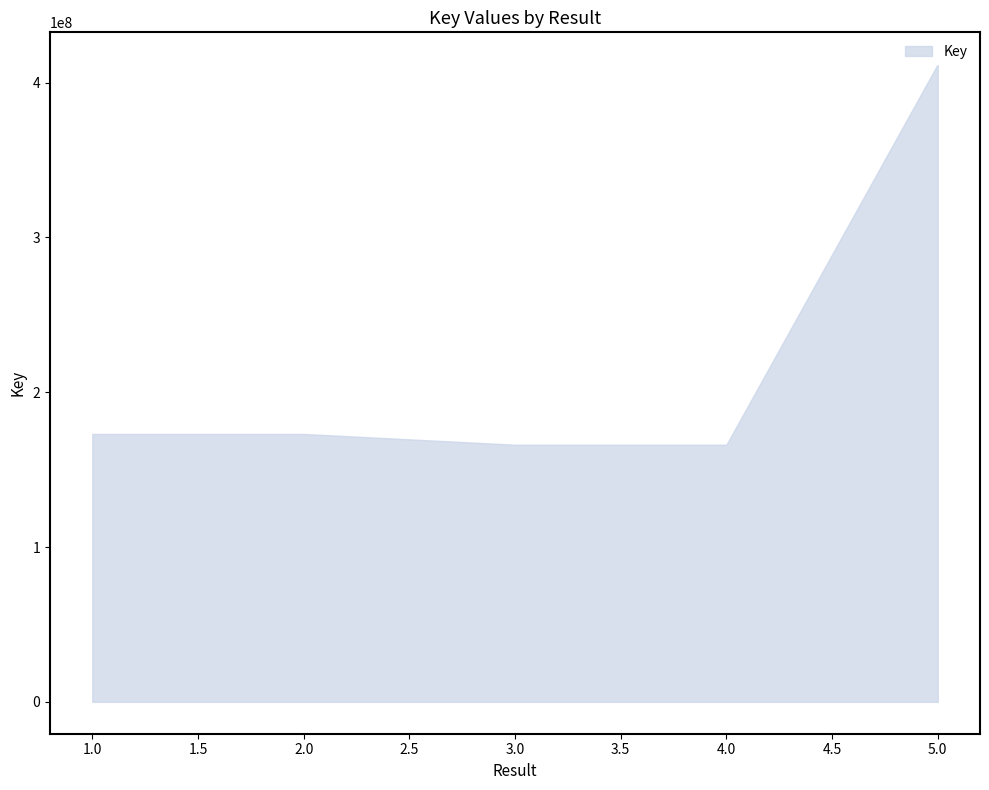

Where is the first local maximum?

2